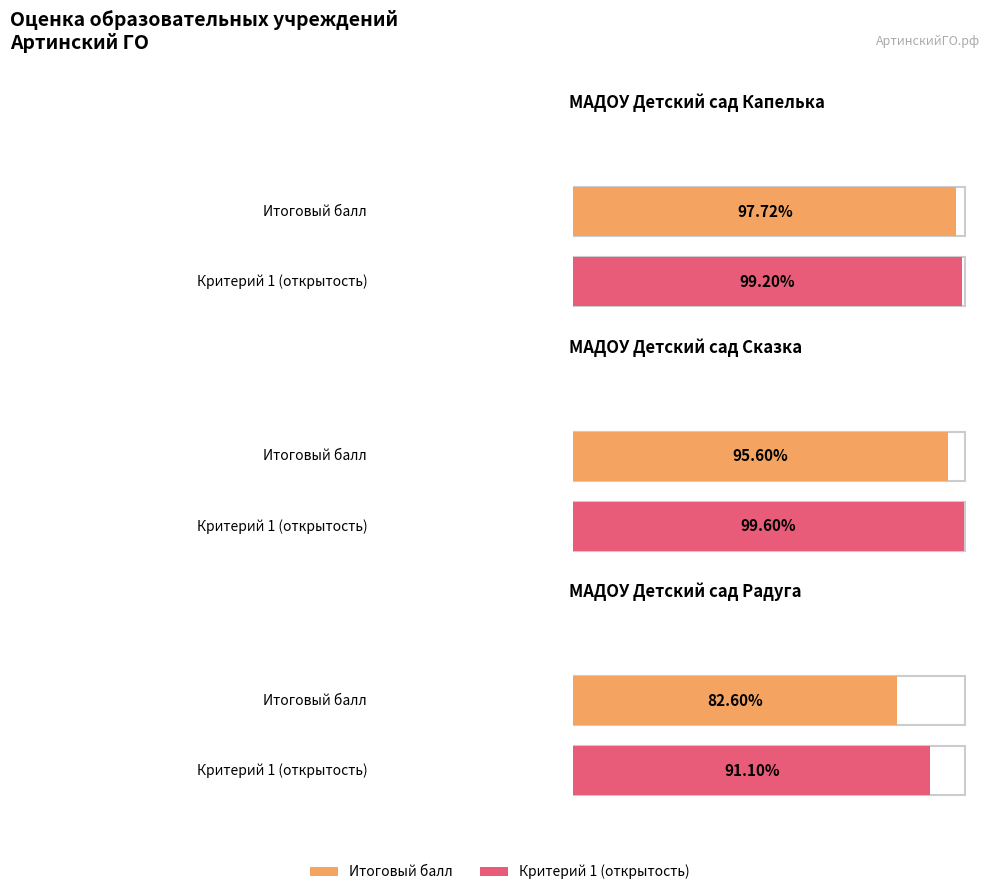

What is the label of the 1st bar from the right?

МАДОУ Детский сад Радуга